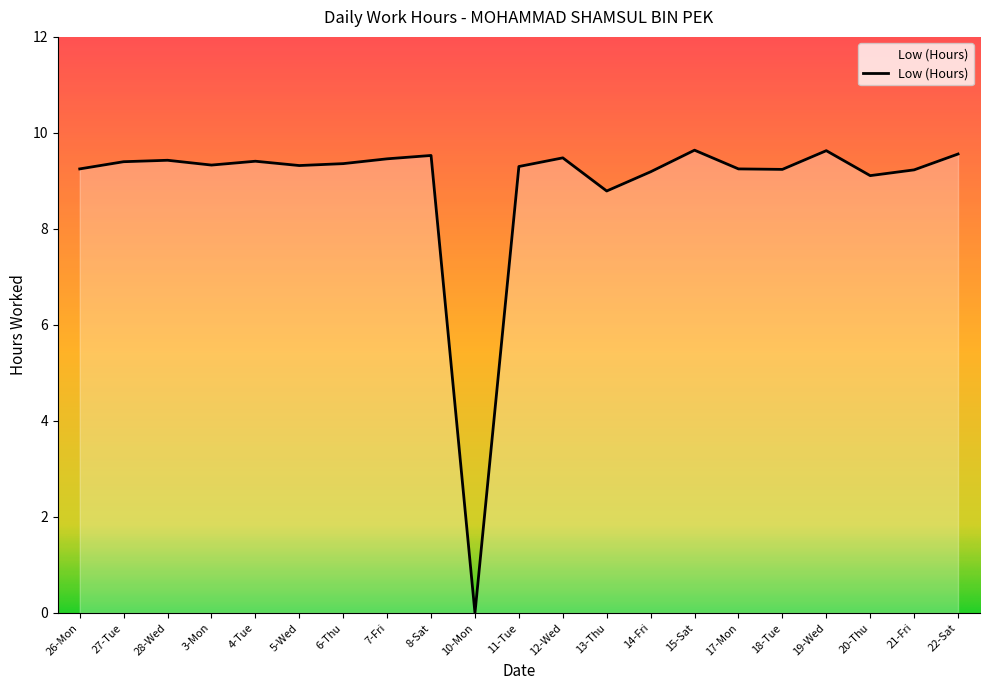

What is the maximum value shown in the chart?

9.6